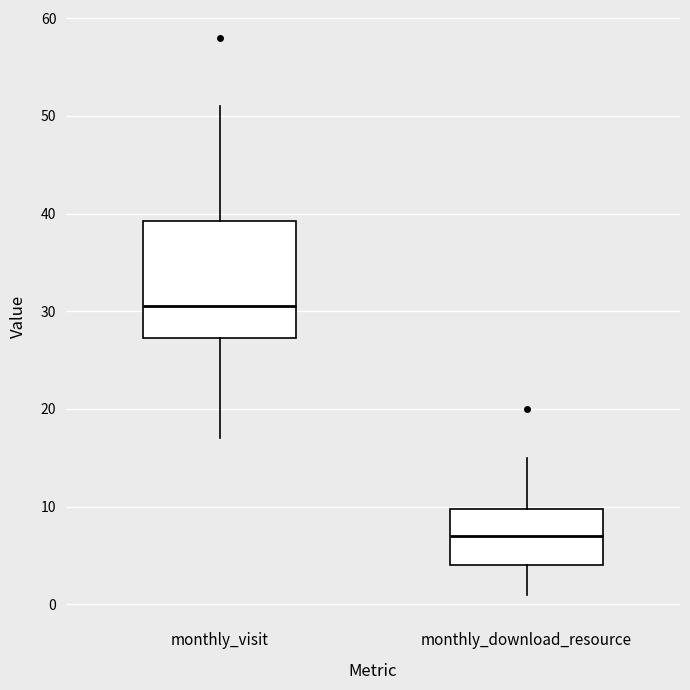

Which box has the highest median line?

monthly_visit